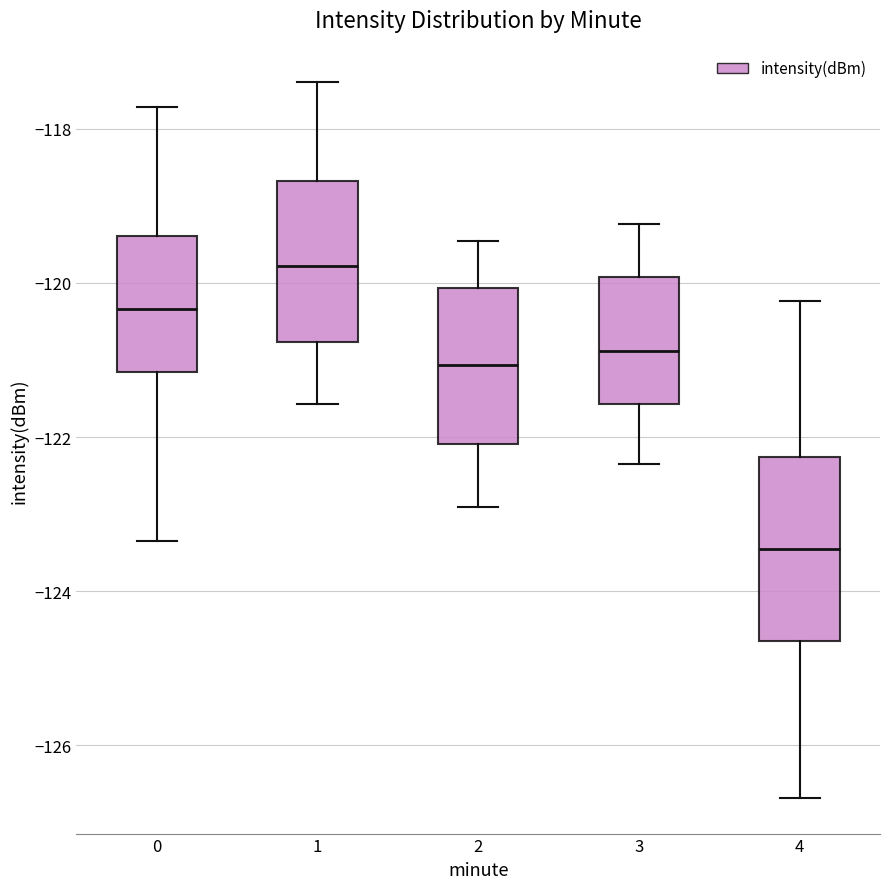

Where is the lower edge of the box at x = 1 on the y-axis? The values are not printed on the chart, so give them approximately, as read against the axis.

-120.8